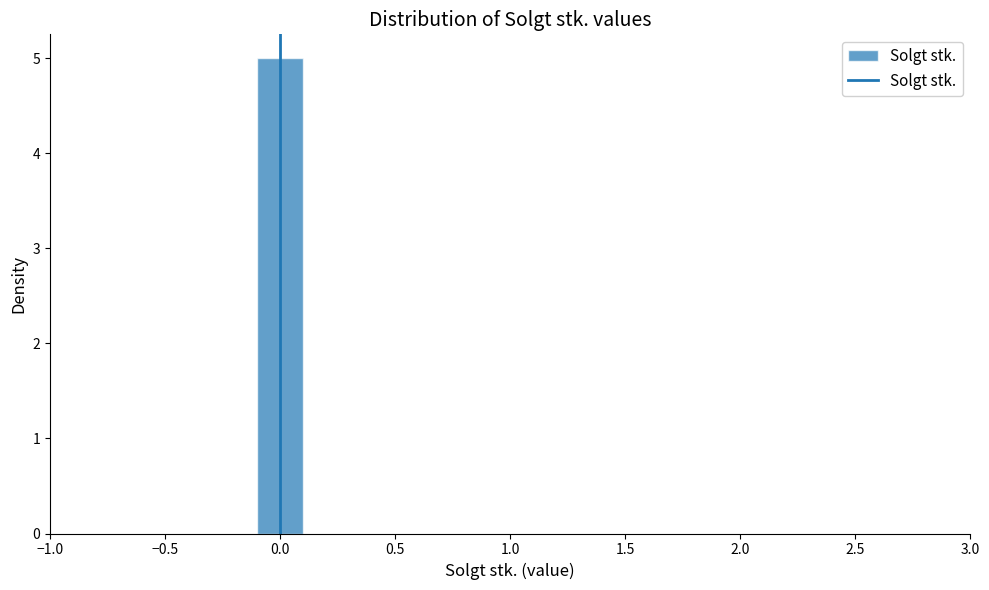

How tall is the bar that spans -0.1 to 0.1 on the x-axis? The values are not printed on the chart, so give them approximately, as read against the axis.

5